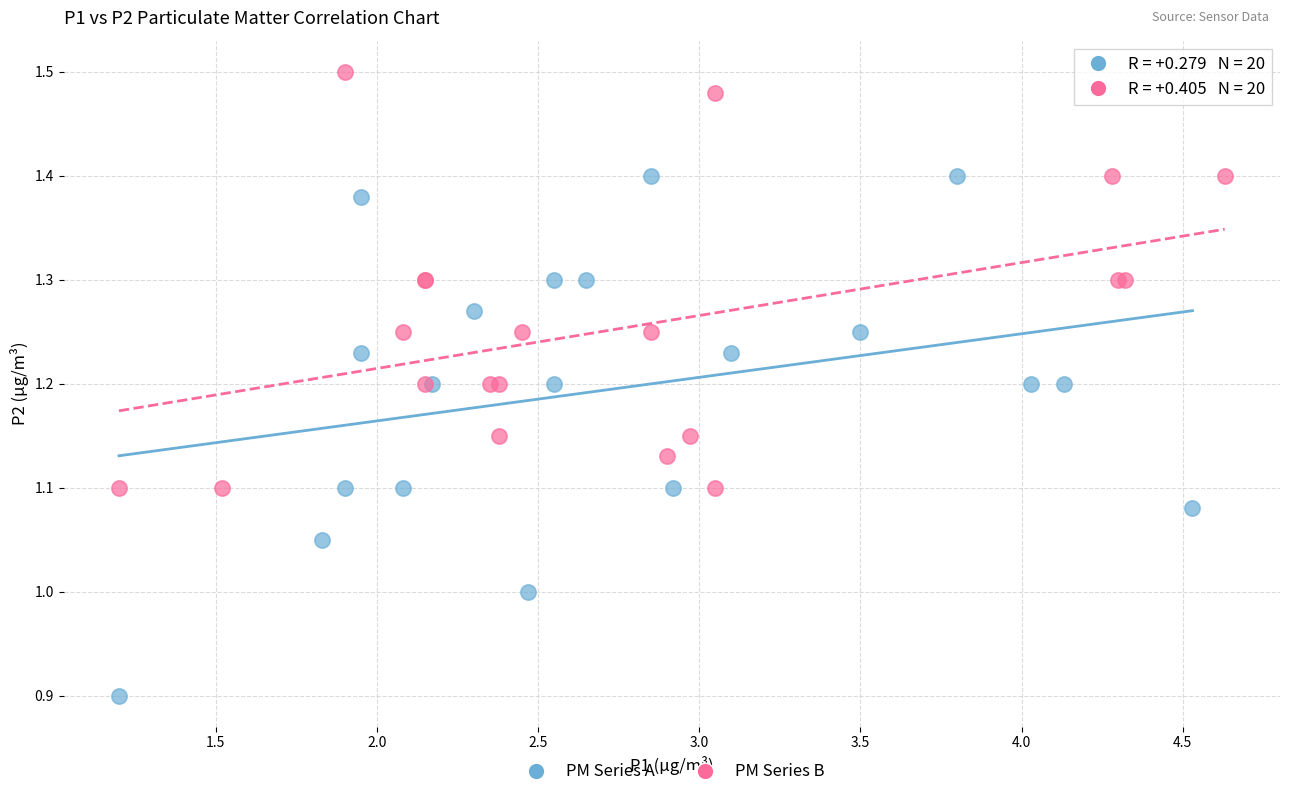

Which series contains the lowest Y value?

PM Series A